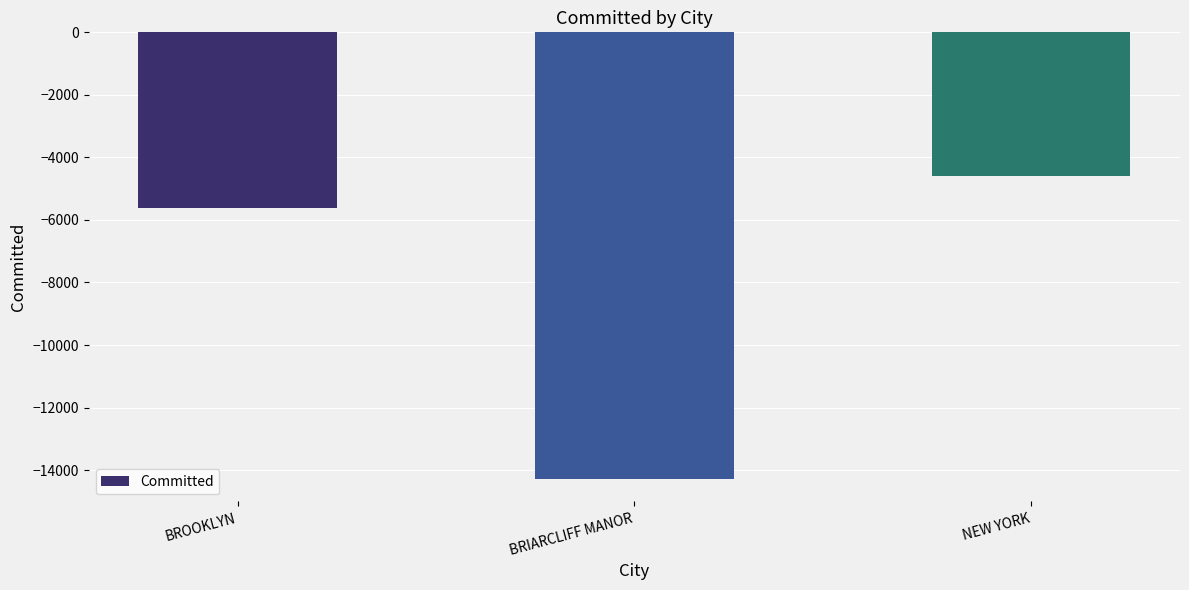

At which label does the data first exceed -5609?

NEW YORK